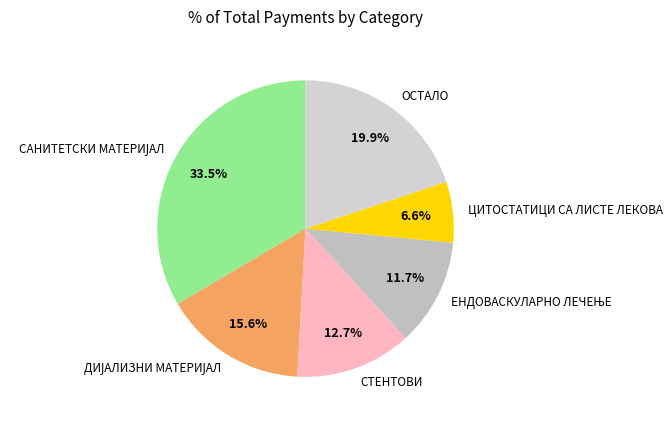

Is ЦИТОСТАТИЦИ СА ЛИСТЕ ЛЕКОВА the majority of the pie?

No